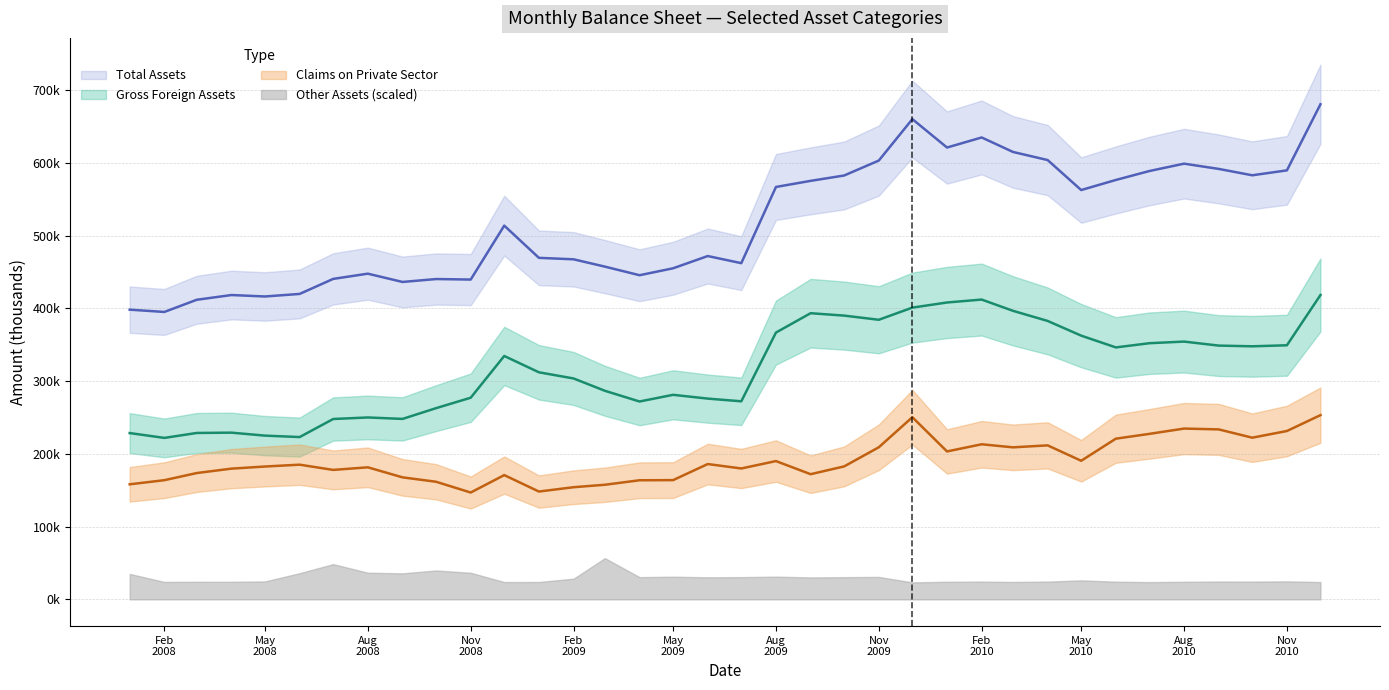

Where does the Gross Foreign Assets series first go above 334489?

2008-12